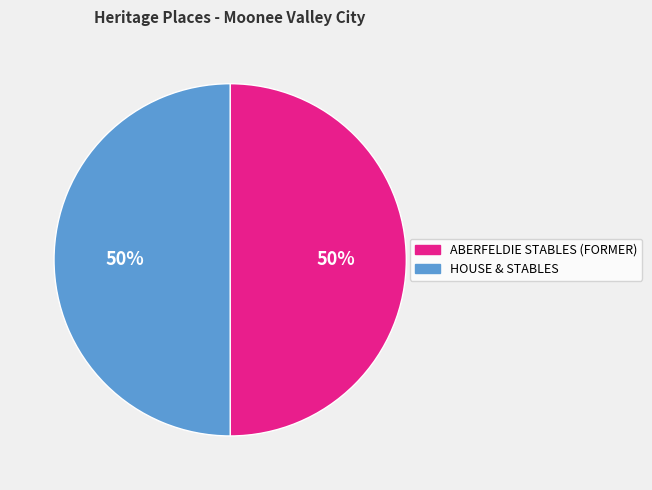

True or false: HOUSE & STABLES accounts for 36% of the total.

False